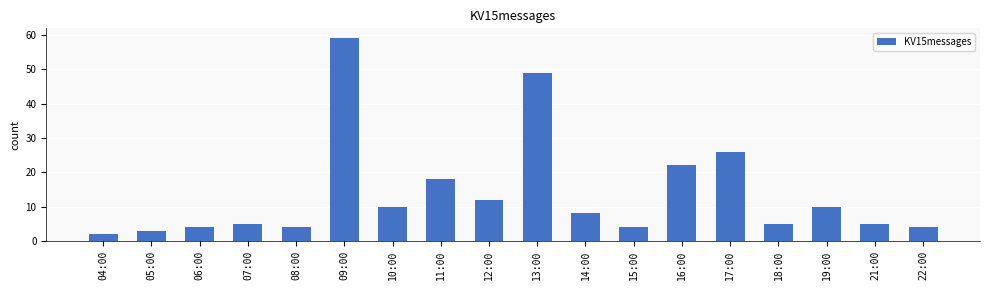

Reading left to right, transcribe all the data shown in this chart.

2	3	4	5	4	59	10	18	12	49	8	4	22	26	5	10	5	4